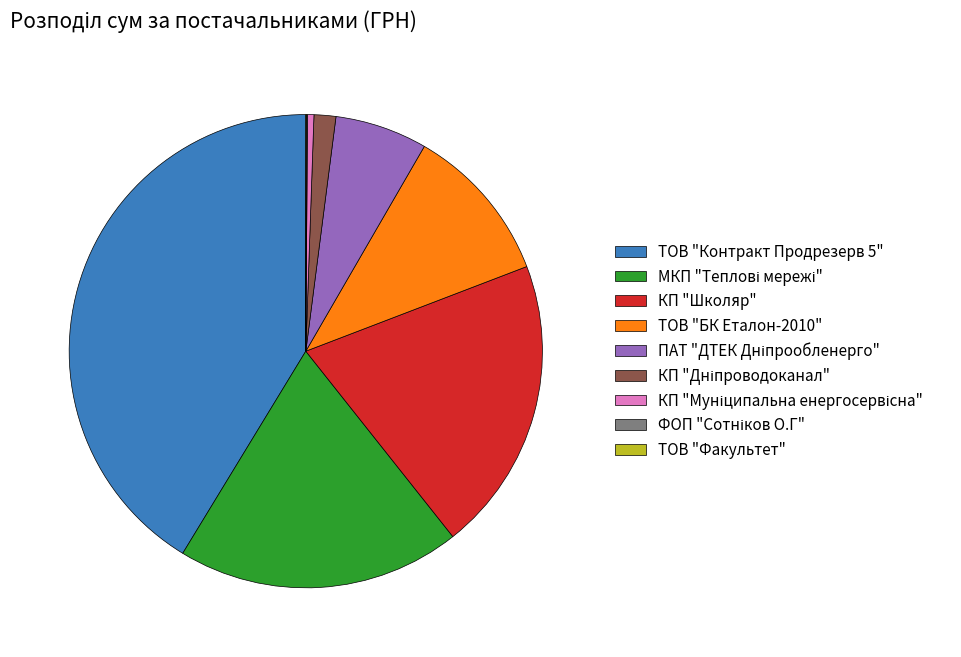

Which slice is the largest?

ТОВ "Контракт Продрезерв 5"